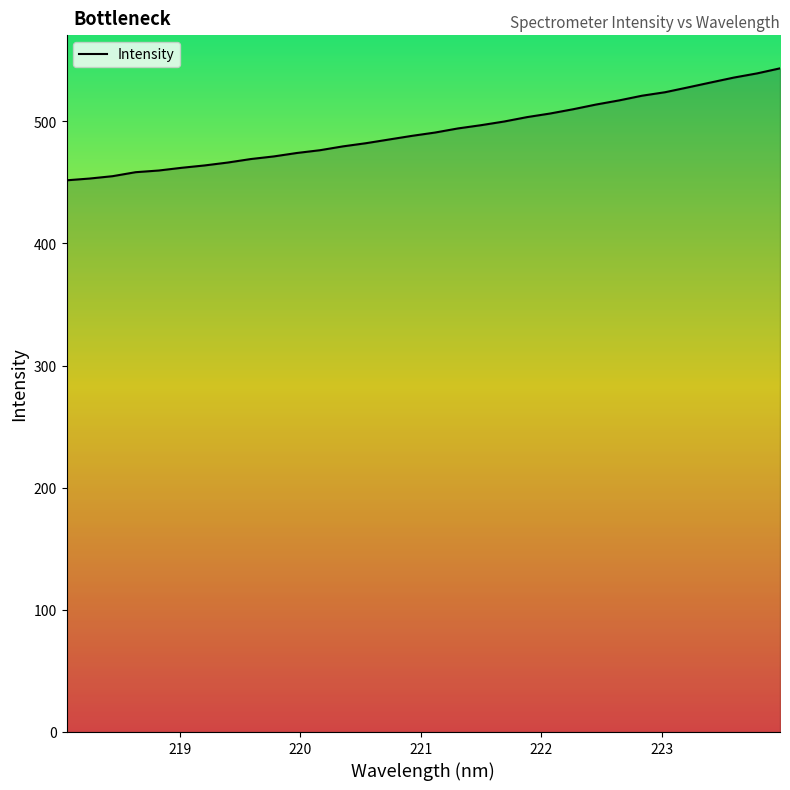

What is the difference between the maximum and minimum values?

91.7